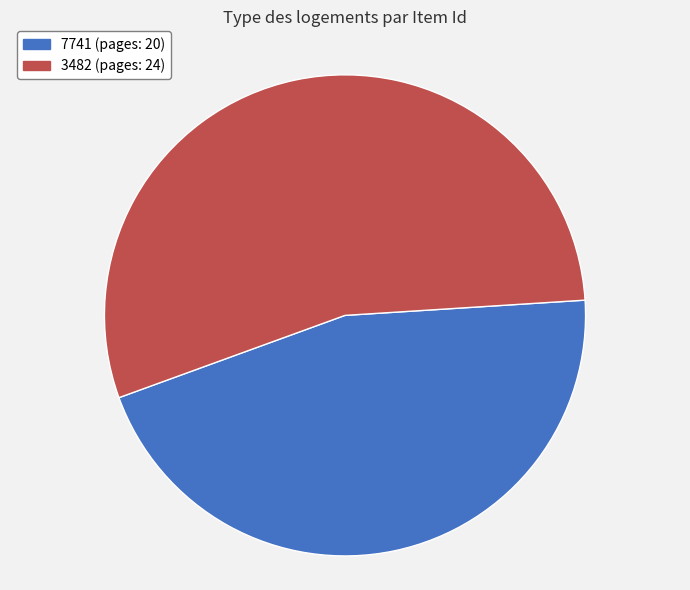

Between 3482 (pages: 24) and 7741 (pages: 20), which is larger?

3482 (pages: 24)